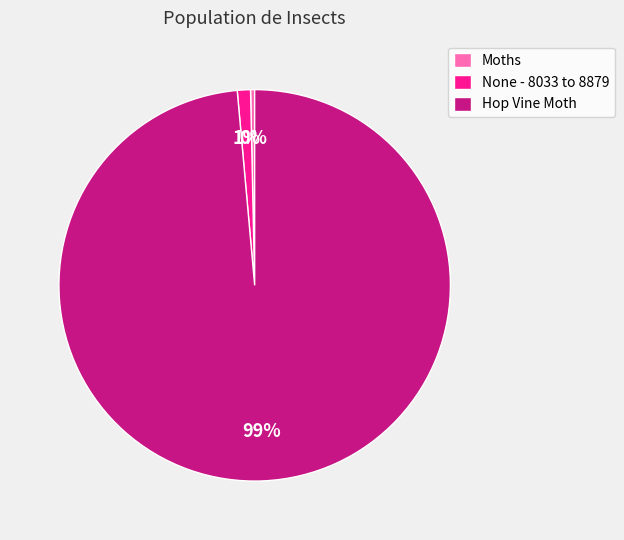

What is the largest slice in the pie chart?

Hop Vine Moth